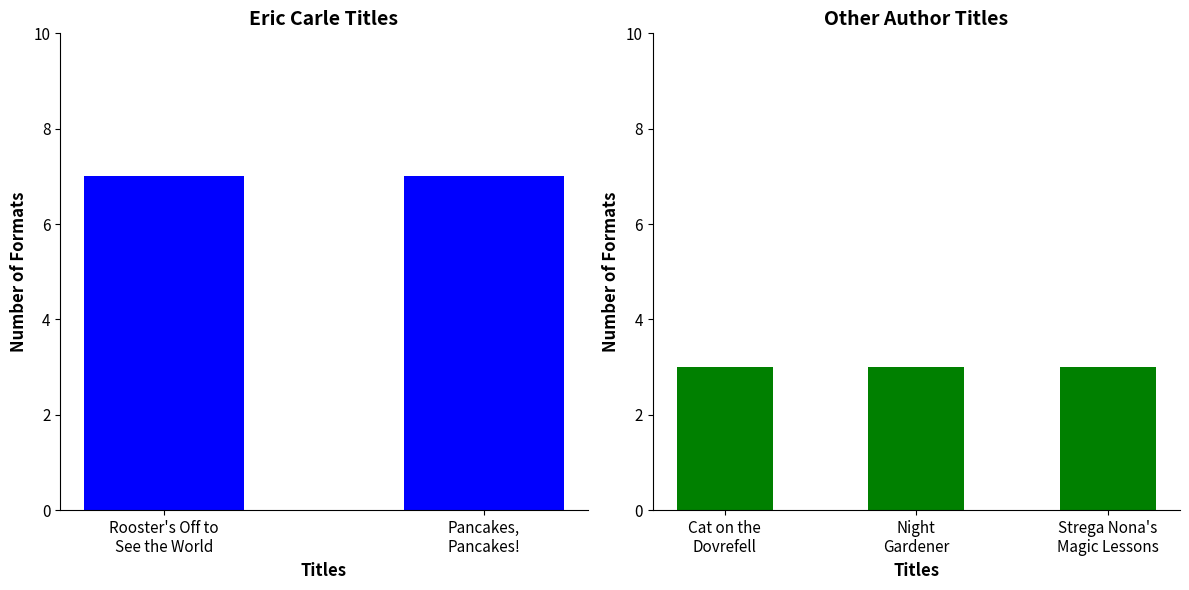

Does the chart contain stacked bars?

No